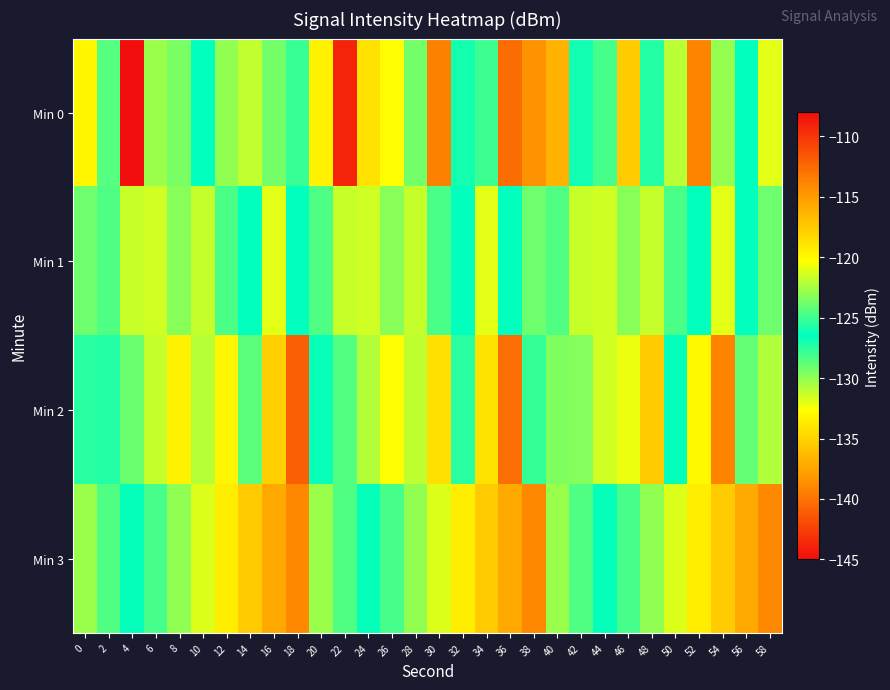

Reading left to right, what are all the values shown in this chart?

Min 0: 0=-119.9	2=-124.4	4=-108.1	6=-122.8	8=-129.4	10=-126.5	12=-123.0	14=-131.1	16=-123.7	18=-127.8	20=-133.4	22=-143.8	24=-134.2	26=-132.8	28=-123.7	30=-113.7	32=-127.0	34=-128.0	36=-140.3	38=-138.5	40=-136.7	42=-126.1	44=-128.2	46=-135.4	48=-125.7	50=-131.0	52=-139.2	54=-130.1	56=-126.5	58=-131.9
Min 1: 0=-129.1	2=-124.6	4=-131.3	6=-131.5	8=-123.2	10=-131.2	12=-124.8	14=-126.5	16=-131.9	18=-126.5	20=-124.6	22=-131.3	24=-131.5	26=-123.2	28=-131.2	30=-124.8	32=-126.5	34=-131.9	36=-126.5	38=-129.1	40=-124.6	42=-131.3	44=-131.5	46=-123.2	48=-131.2	50=-124.8	52=-126.5	54=-131.9	56=-126.5	58=-129.1
Min 2: 0=-125.5	2=-127.3	4=-129.1	6=-131.2	8=-133.4	10=-122.1	12=-119.8	14=-128.7	16=-135.2	18=-141.0	20=-126.3	22=-124.5	24=-130.8	26=-132.6	28=-121.9	30=-118.7	32=-127.5	34=-134.1	36=-140.3	38=-125.2	40=-123.4	42=-129.7	44=-131.5	46=-120.8	48=-117.6	50=-126.4	52=-133.0	54=-139.2	56=-124.1	58=-122.3
Min 3: 0=-130.2	2=-128.4	4=-126.6	6=-124.8	8=-123.0	10=-121.2	12=-119.4	14=-117.6	16=-115.8	18=-114.0	20=-130.2	22=-128.4	24=-126.6	26=-124.8	28=-123.0	30=-121.2	32=-119.4	34=-117.6	36=-115.8	38=-114.0	40=-130.2	42=-128.4	44=-126.6	46=-124.8	48=-123.0	50=-121.2	52=-119.4	54=-117.6	56=-115.8	58=-114.0